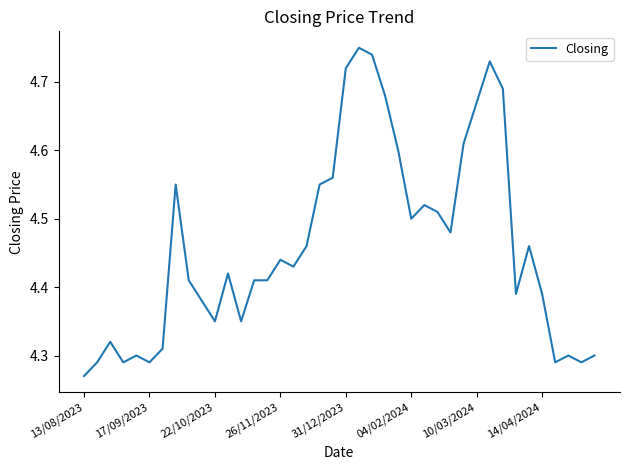

What is the difference between the maximum and minimum values?

0.5